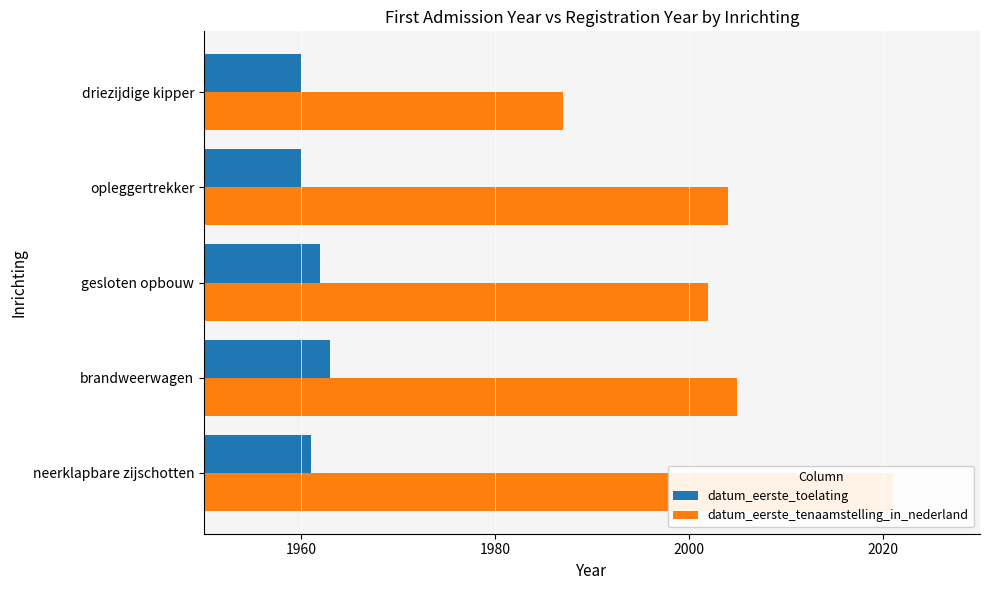

Count the datum_eerste_toelating values in the range 1960 to 1962.

4